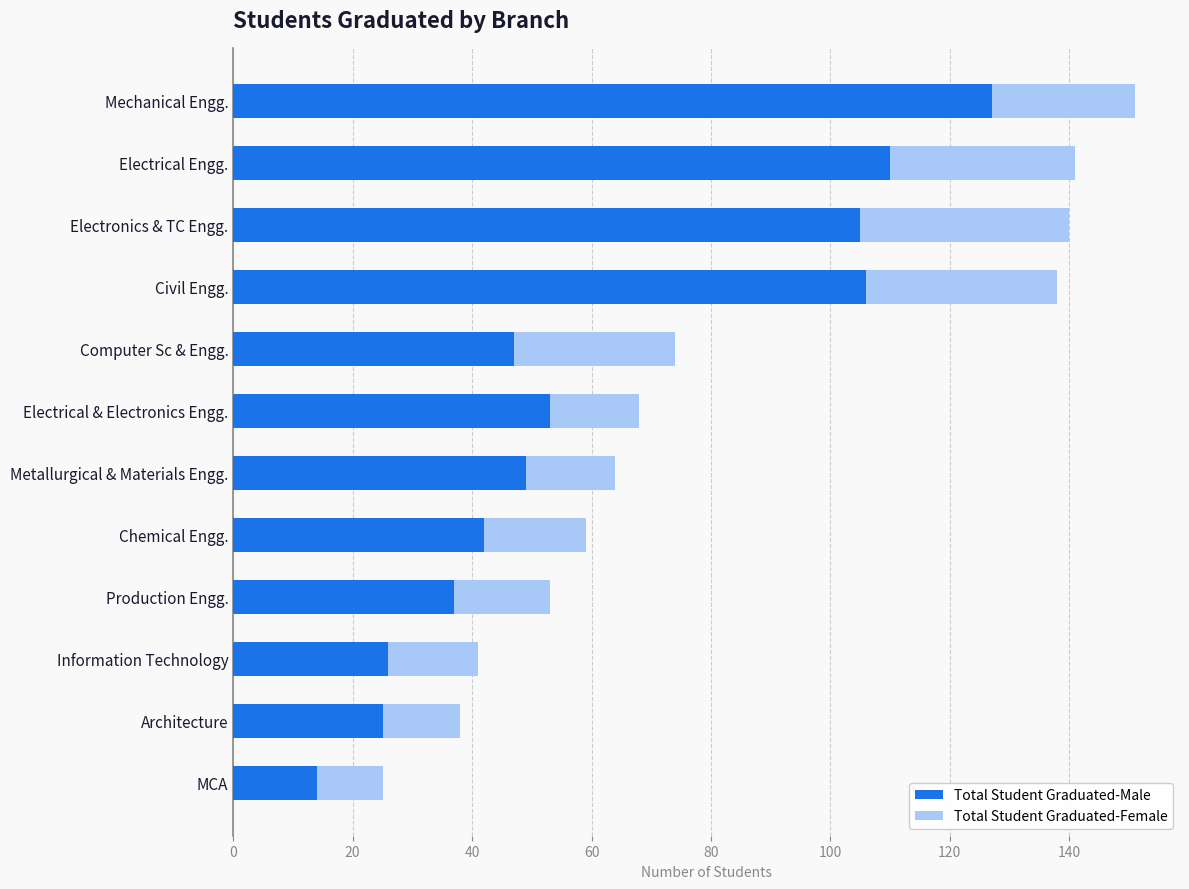

What is the difference between the Total Student Graduated-Male values at Mechanical Engg. and MCA?

113